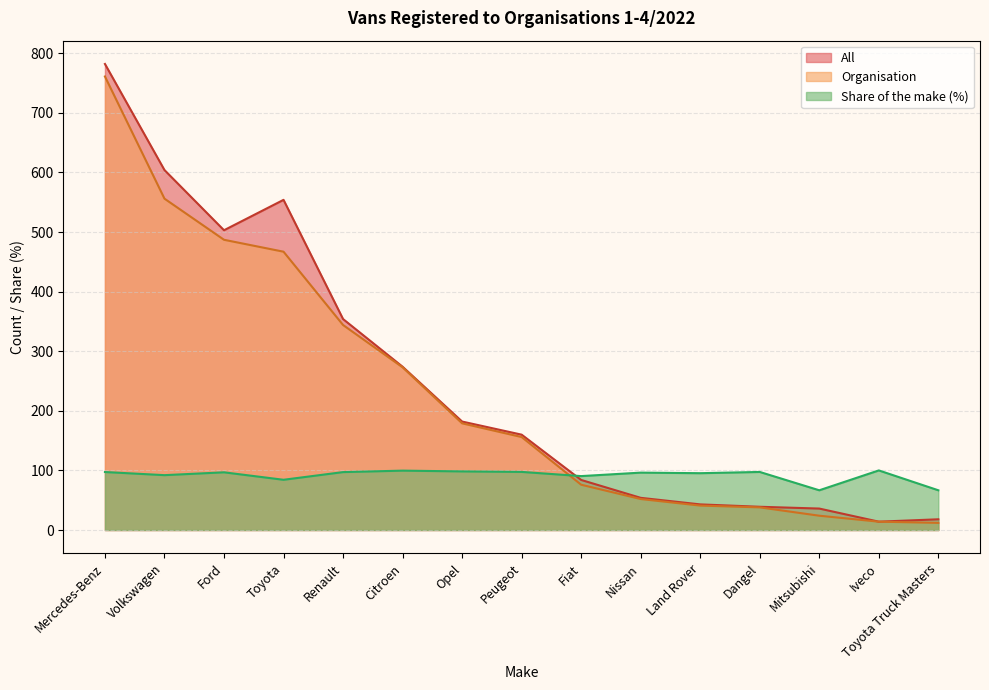

How many data points does each series have?

15